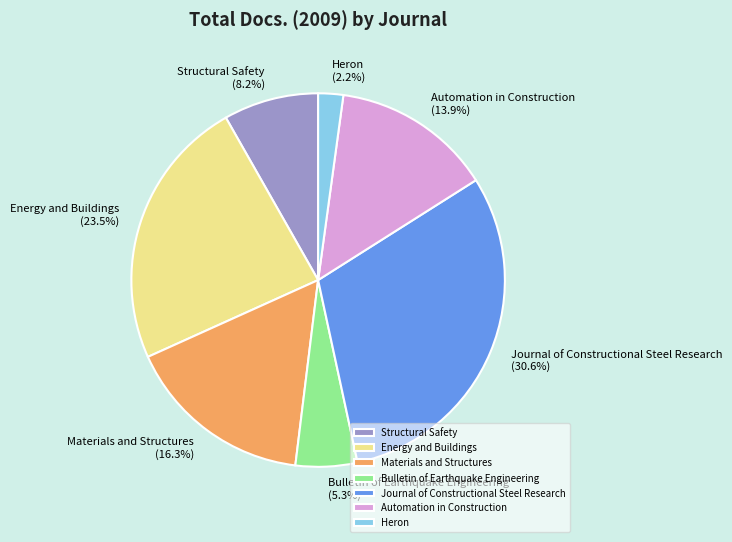

The Structural Safety slice represents 8% of the pie. True or false?

True